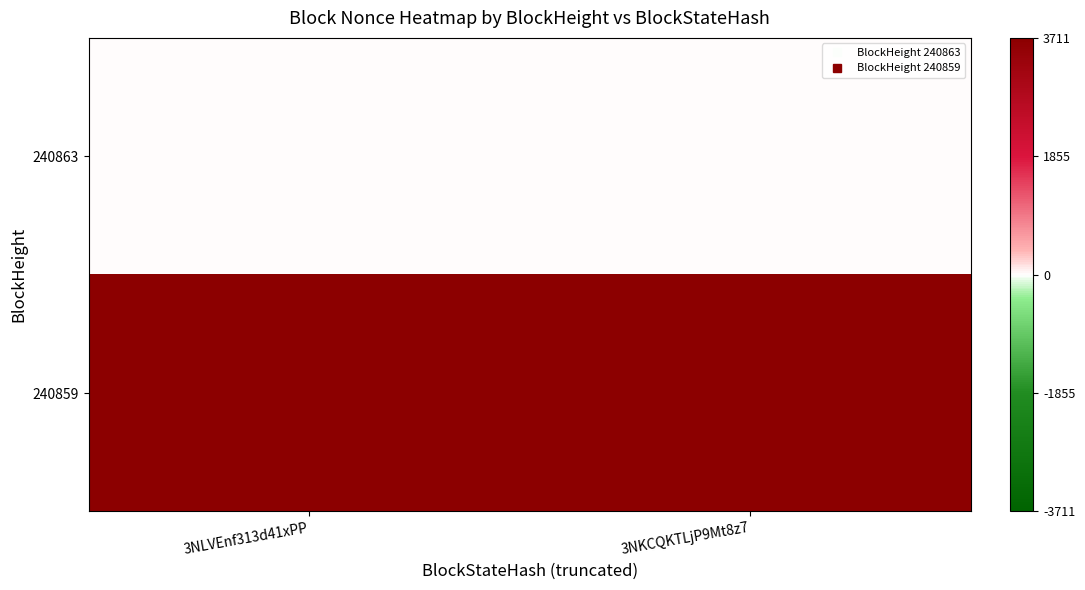

Reading left to right, what are all the values shown in this chart?

240863: 3NLVEnf313d41xPP=0	3NKCQKTLjP9Mt8z7=0
240859: 3NLVEnf313d41xPP=3711	3NKCQKTLjP9Mt8z7=3711